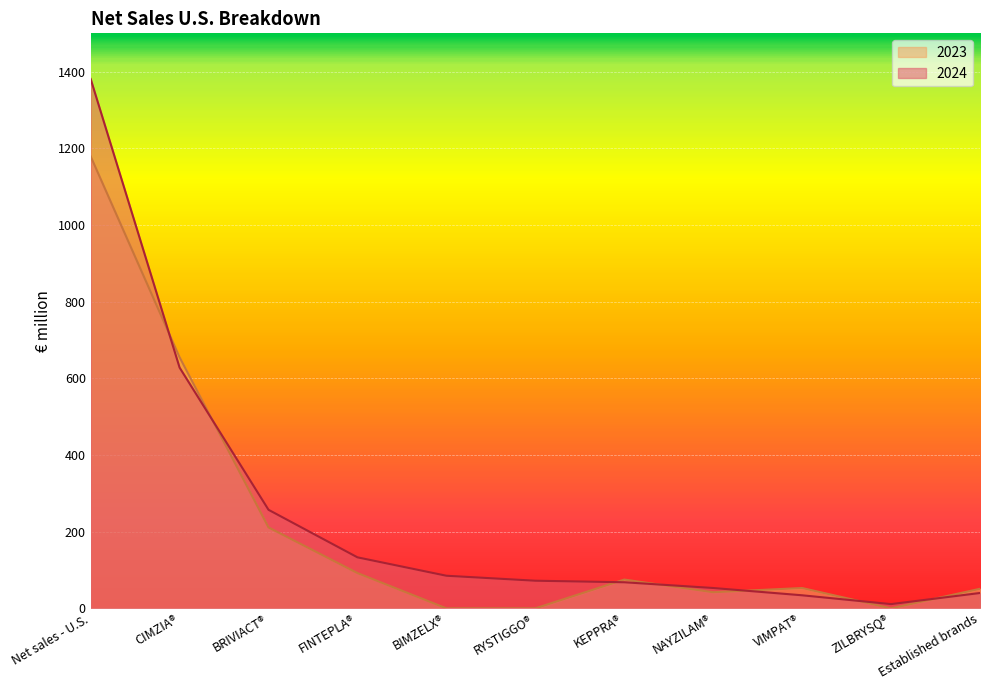

Where do 2024 and 2023 first cross each other?

Net sales - U.S. and CIMZIA®